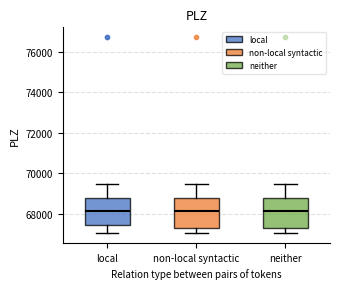

Reading left to right, transcribe this box plot: for each box, give where its median line is, the range the box spans, and where its two whiskers end, as read against the y-axis. The values are not printed on the chart, so give them approximately, as read against the axis.

local: median 68200, box 67400 to 68800, whiskers 67000 to 69400
non-local syntactic: median 68200, box 67200 to 68800, whiskers 67000 to 69400
neither: median 68200, box 67200 to 68800, whiskers 67000 to 69400